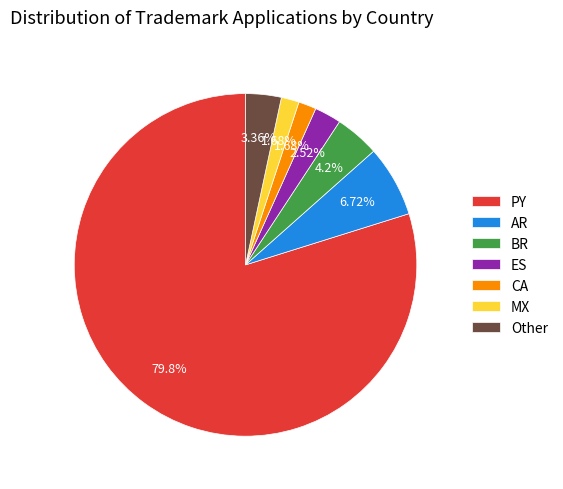

Which slice is the largest?

PY